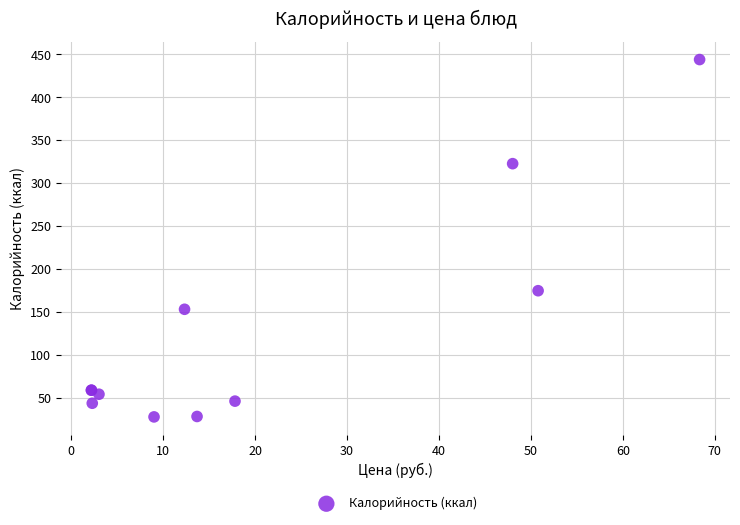

What Y value in the scatter plot is closest to 235?

174.6